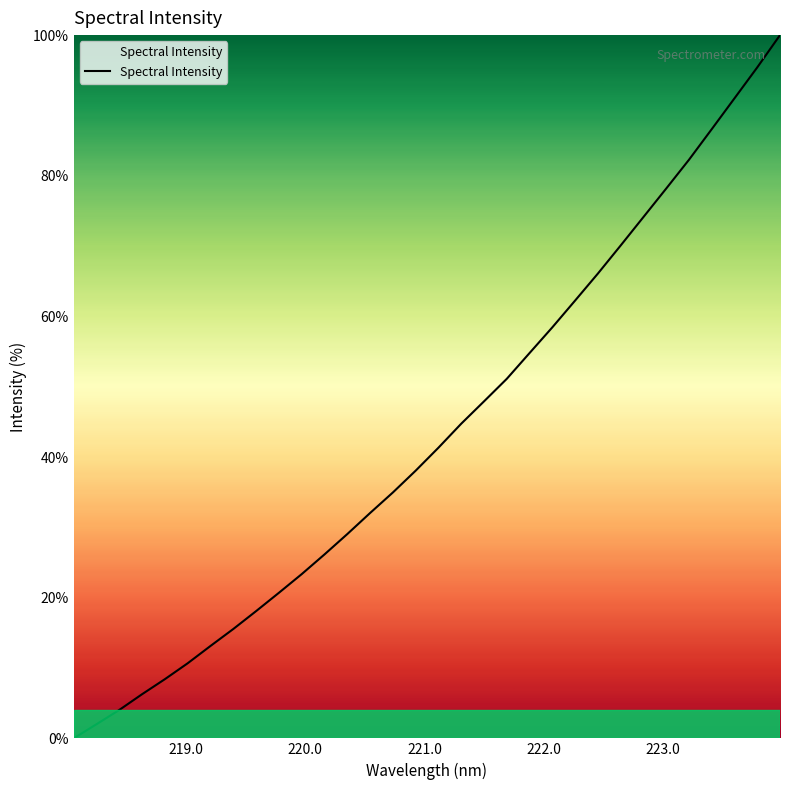

What is the average value?

43.3